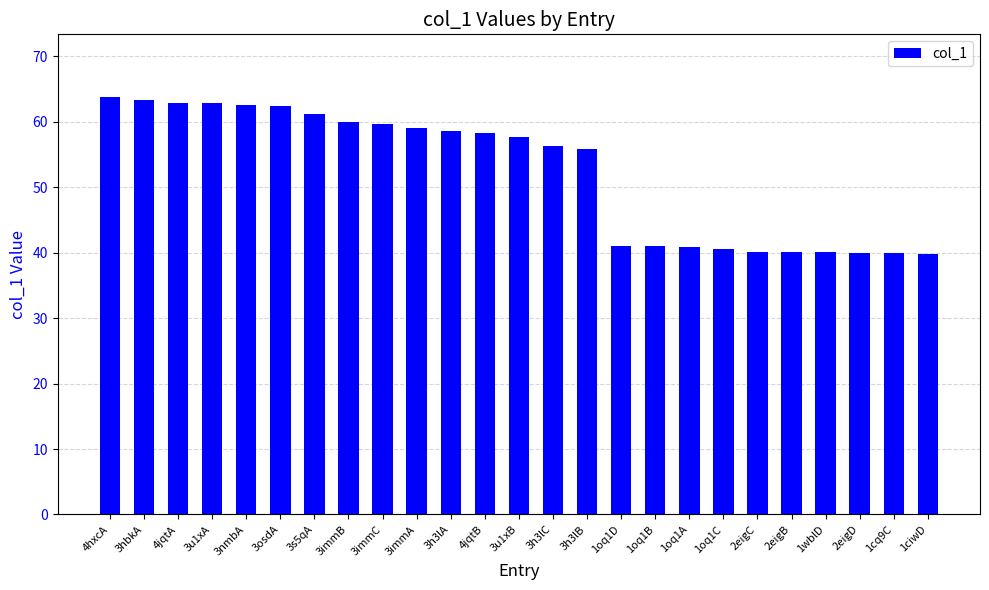

The chart shows a value of 59.4 at 2eigD. True or false?

False